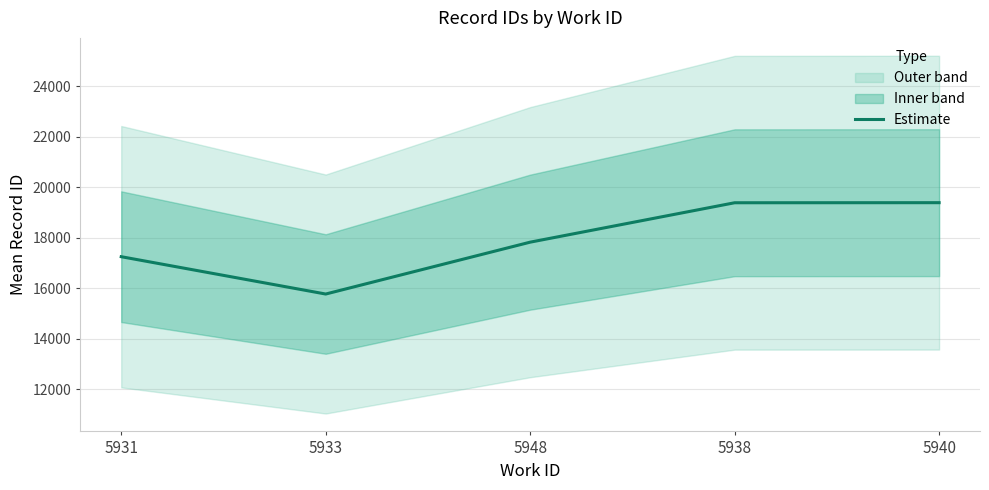

What is the difference between the maximum and minimum values?

3616.3